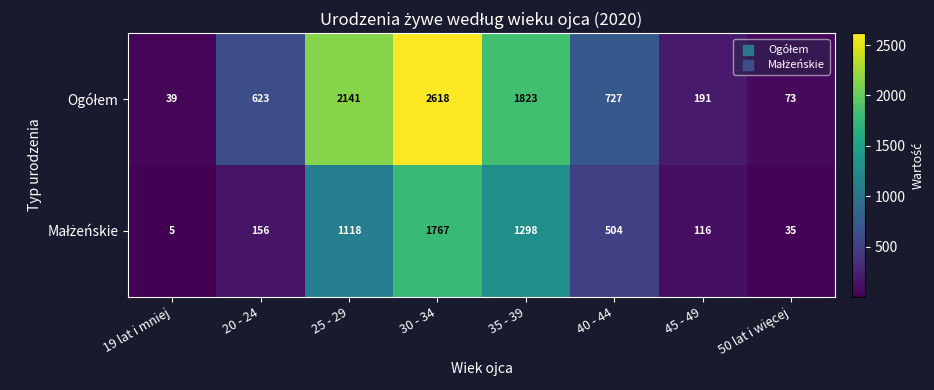

What is the greatest value displayed?

2618